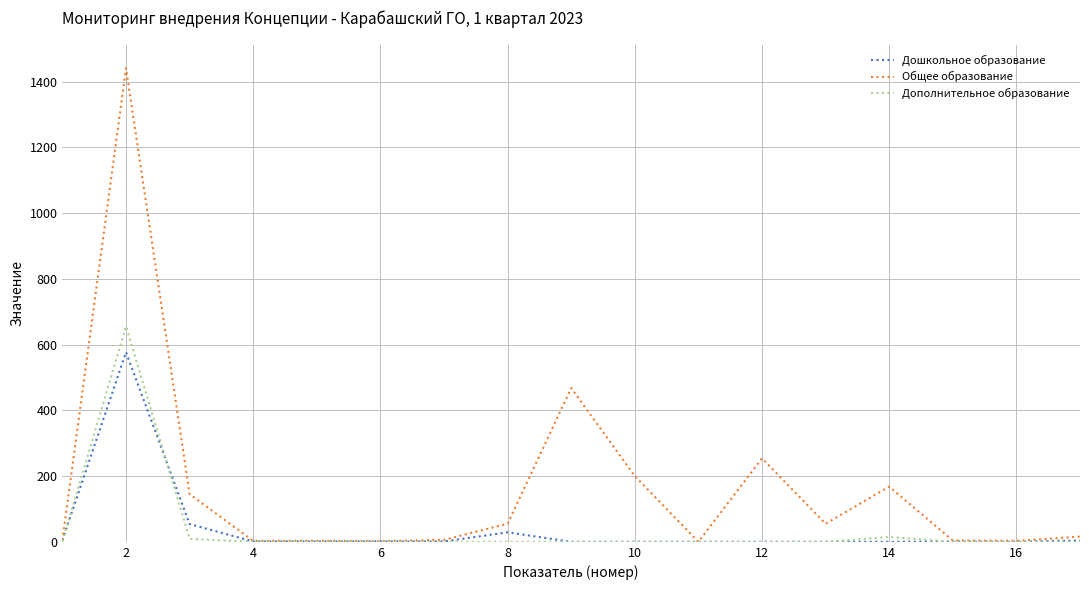

Which series has the largest total across all categories?

Общее образование